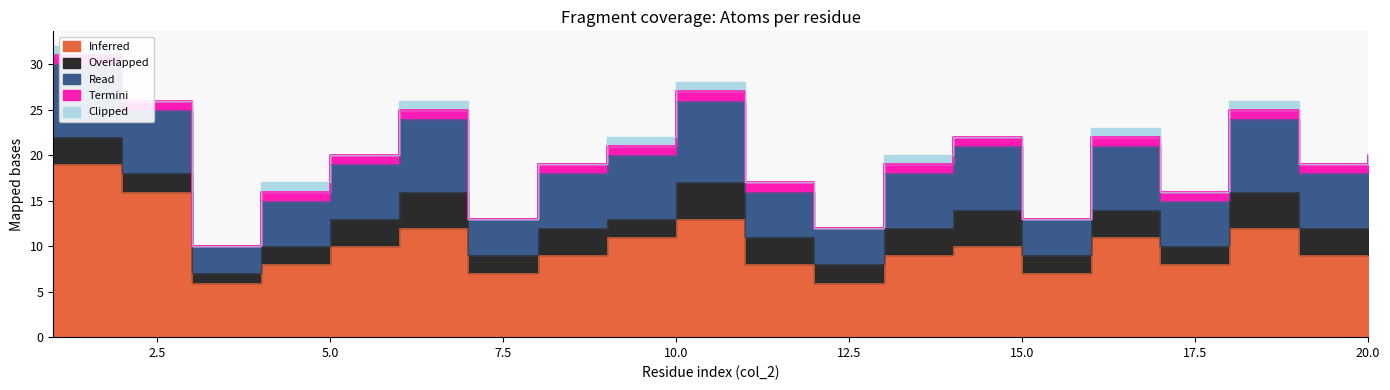

How many data points does each series have?

20